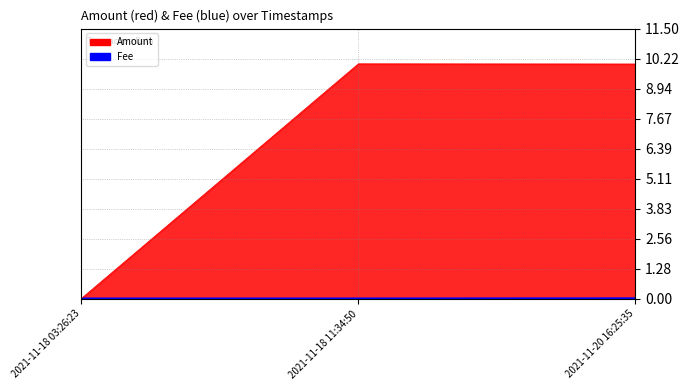

Between 2021-11-18 11:34:50 and 2021-11-20 16:25:35, which is larger?

2021-11-18 11:34:50